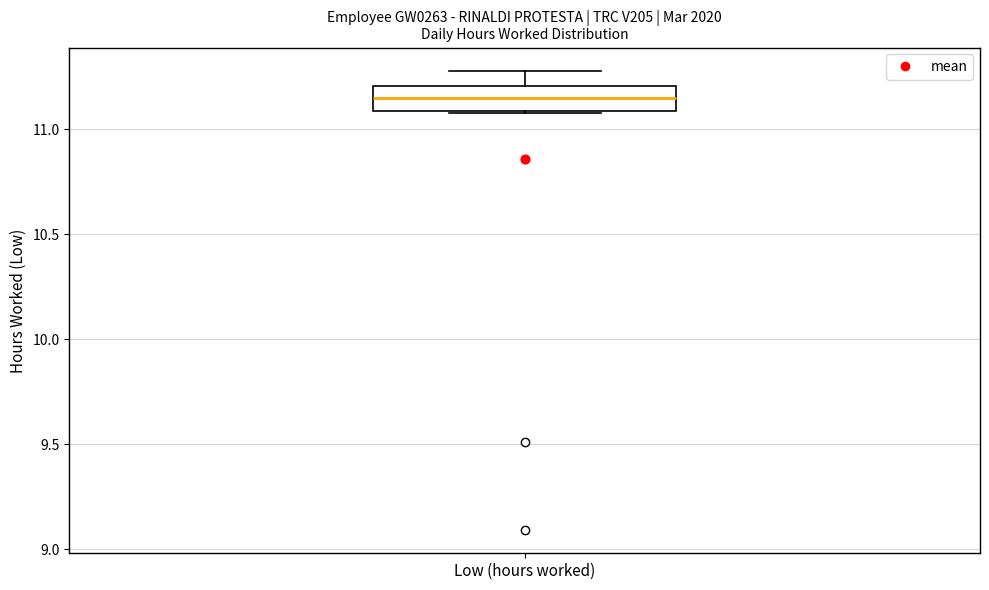

Transcribe this box plot: give where the median line is, the range the box spans, and where the two whiskers end, as read against the y-axis. The values are not printed on the chart, so give them approximately, as read against the axis.

median 11.15, box 11.10 to 11.20, whiskers 11.10 to 11.30